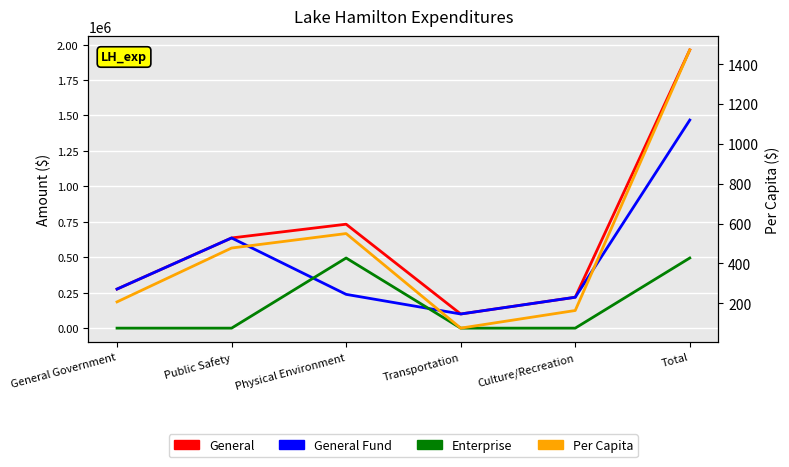

Between which two adjacent categories do General Fund and Enterprise first intersect?

Public Safety and Physical Environment